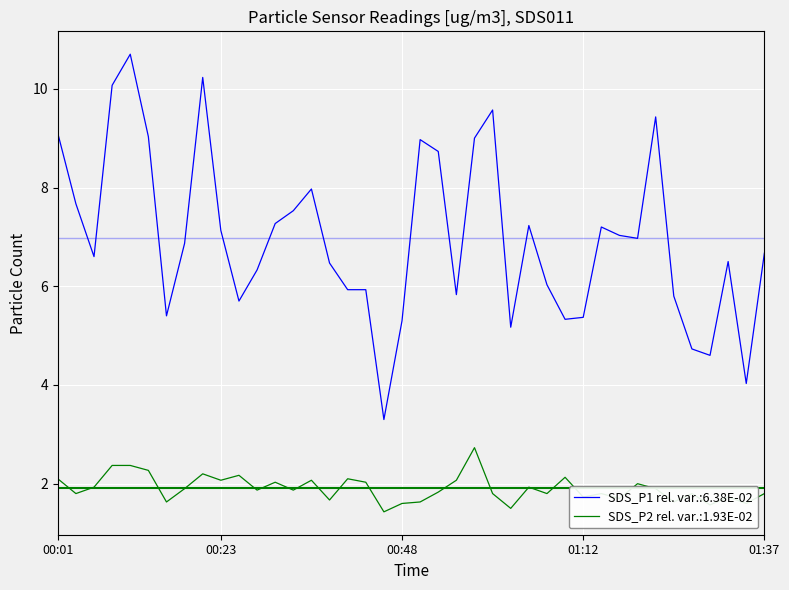

What is the lowest value of the SDS_P1 rel. var.:6.38E-02 series?

3.3